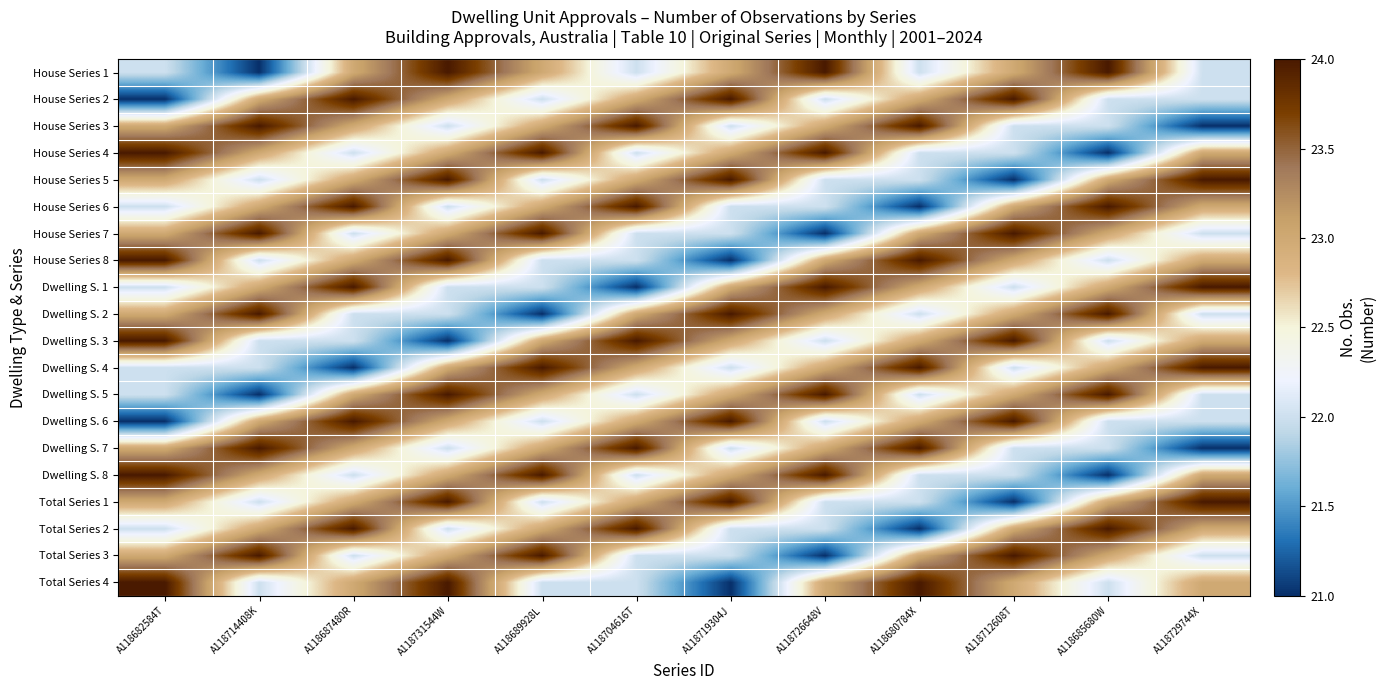

At how many categories does at least one series exceed 21?

12